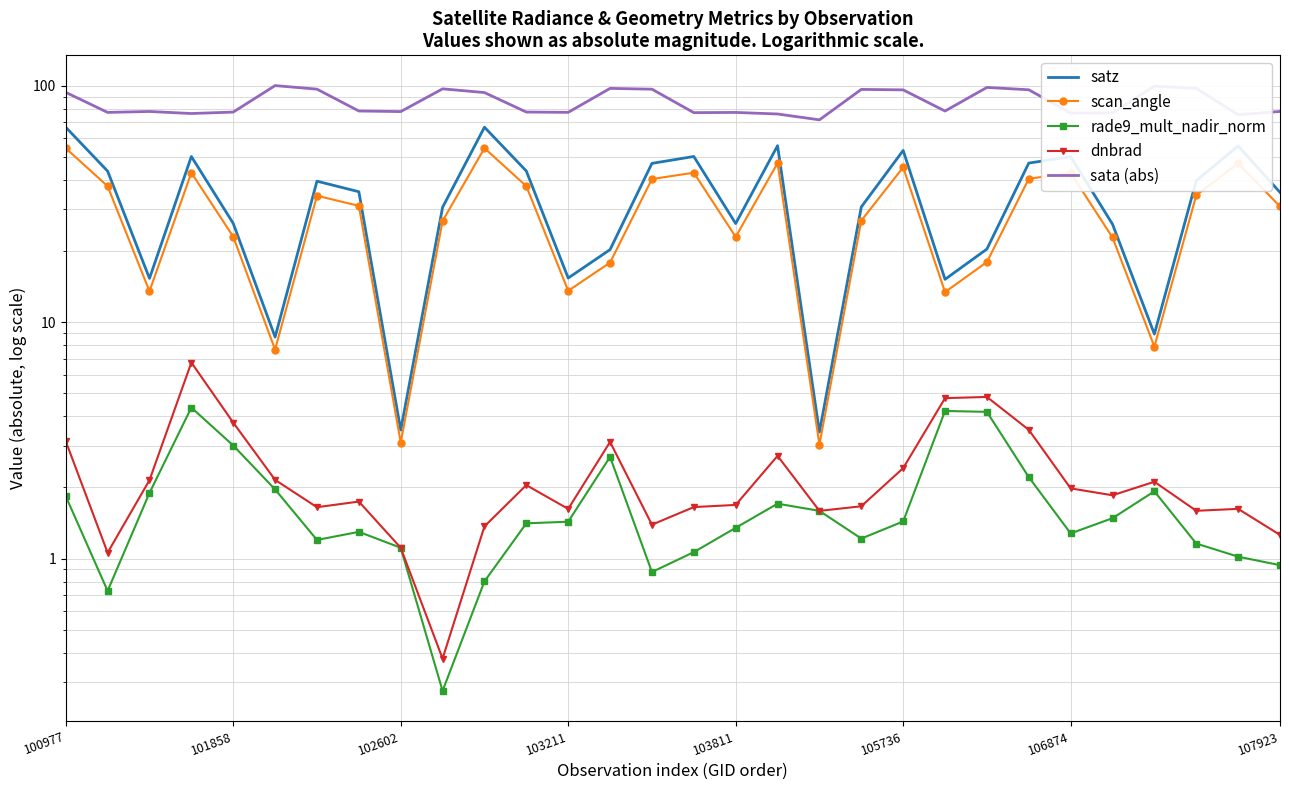

Between 100977 and 10, which series saw the biggest shift?

dnbrad